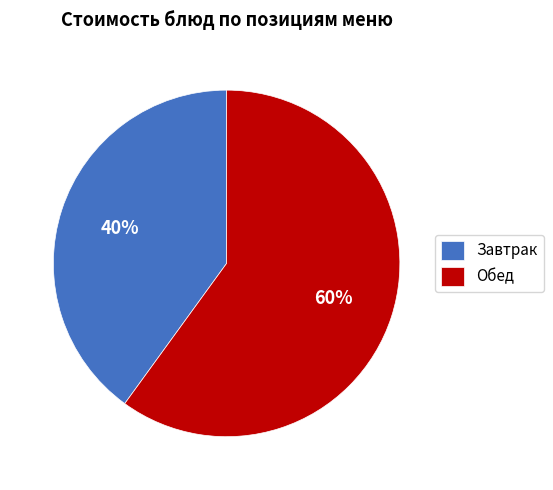

Is the sum of Завтрак and Обед greater than half?

Yes